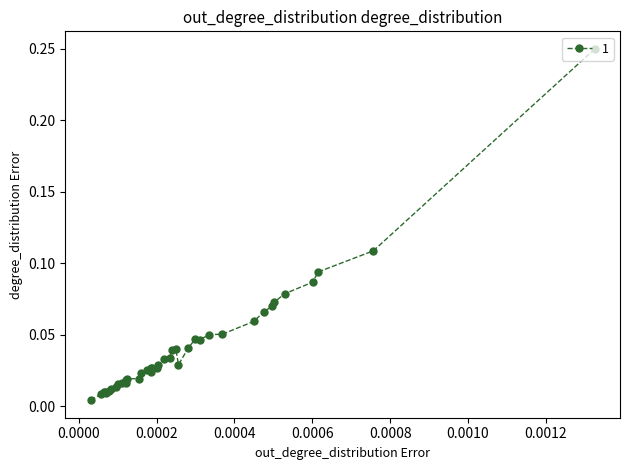

What is the sum of all values?

1.7